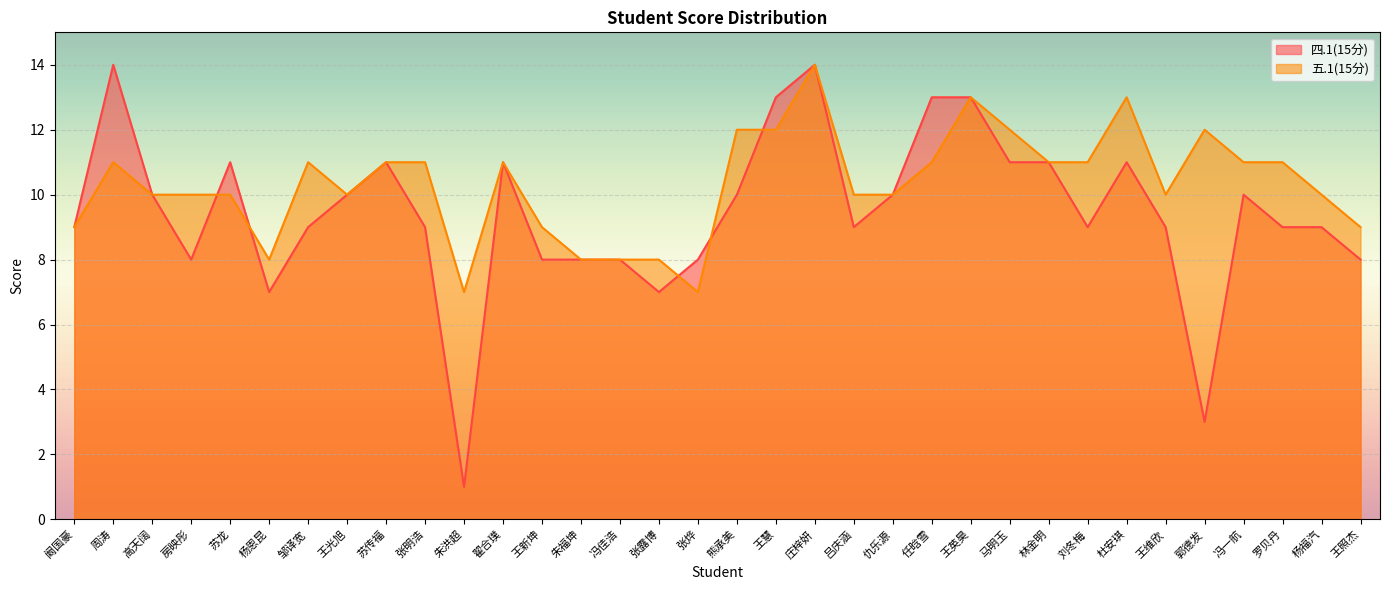

Reading left to right, extract all data points from this chart.

四.1(15分): 阚国豪=9	周涛=14	高天阔=10	房映彤=8	苏龙=11	杨恩昆=7	邹译宽=9	王光旭=10	苏传福=11	张明浩=9	朱洪超=1	翟合璞=11	王新坤=8	朱福坤=8	冯佳浩=8	张露博=7	张烨=8	熊承美=10	王慧=13	庄梓妍=14	吕庆涵=9	仇乐源=10	任晗雪=13	王英昊=13	马明玉=11	林金明=11	刘冬梅=9	杜安琪=11	王维欣=9	郭德发=3	冯一航=10	罗贝丹=9	杨福汽=9	王照杰=8
五.1(15分): 阚国豪=9	周涛=11	高天阔=10	房映彤=10	苏龙=10	杨恩昆=8	邹译宽=11	王光旭=10	苏传福=11	张明浩=11	朱洪超=7	翟合璞=11	王新坤=9	朱福坤=8	冯佳浩=8	张露博=8	张烨=7	熊承美=12	王慧=12	庄梓妍=14	吕庆涵=10	仇乐源=10	任晗雪=11	王英昊=13	马明玉=12	林金明=11	刘冬梅=11	杜安琪=13	王维欣=10	郭德发=12	冯一航=11	罗贝丹=11	杨福汽=10	王照杰=9